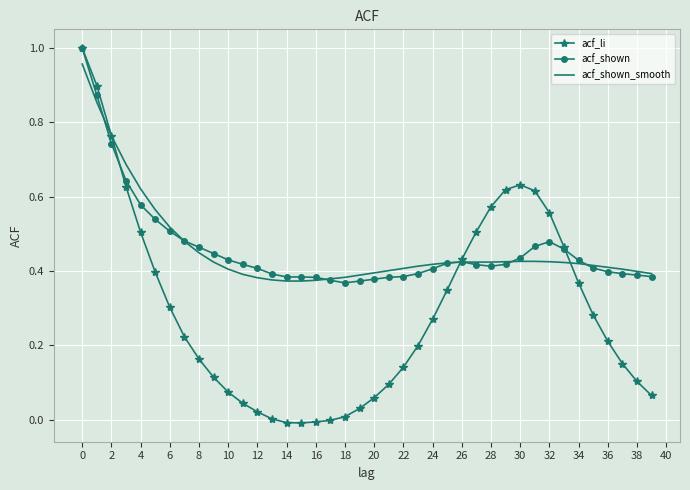

Which series has the largest range (max minus min)?

acf_li